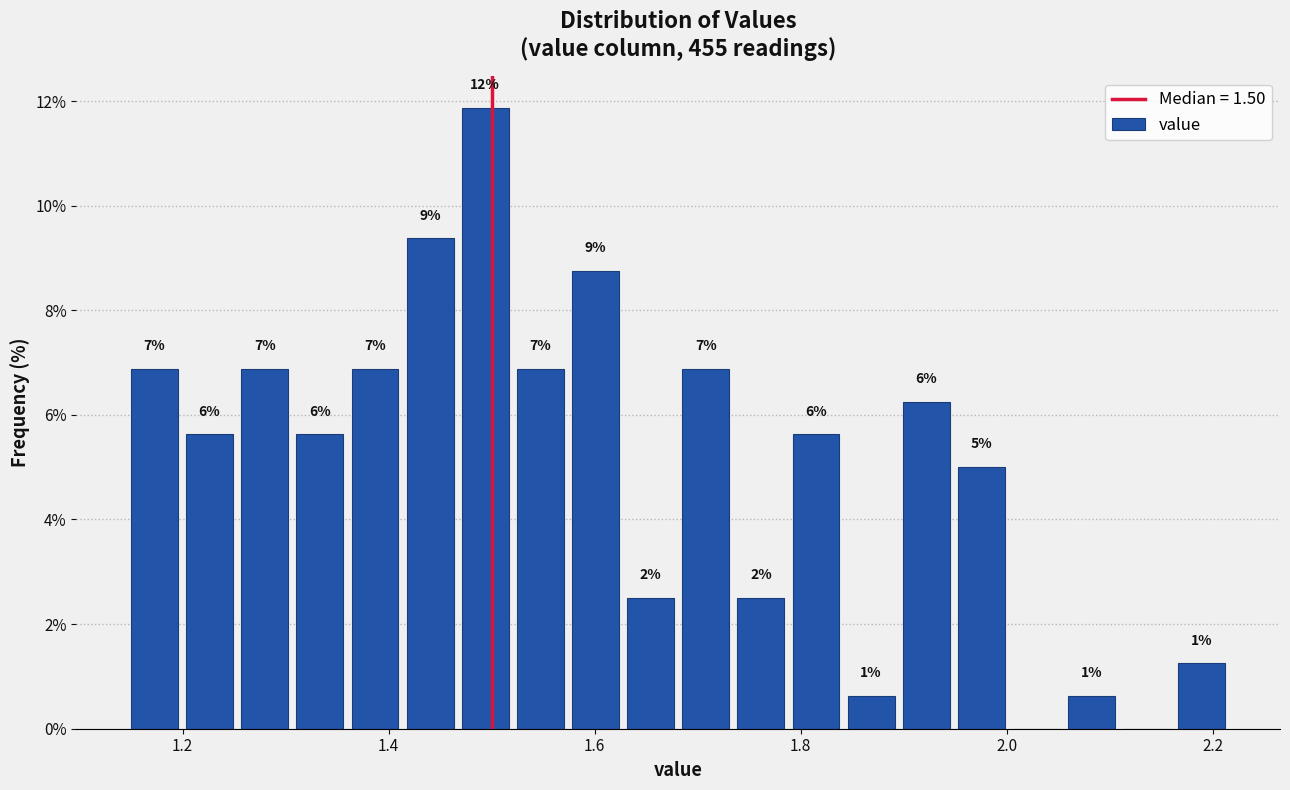

Read against the x-axis, roughly where is the centre of the tallest bar?

1.50